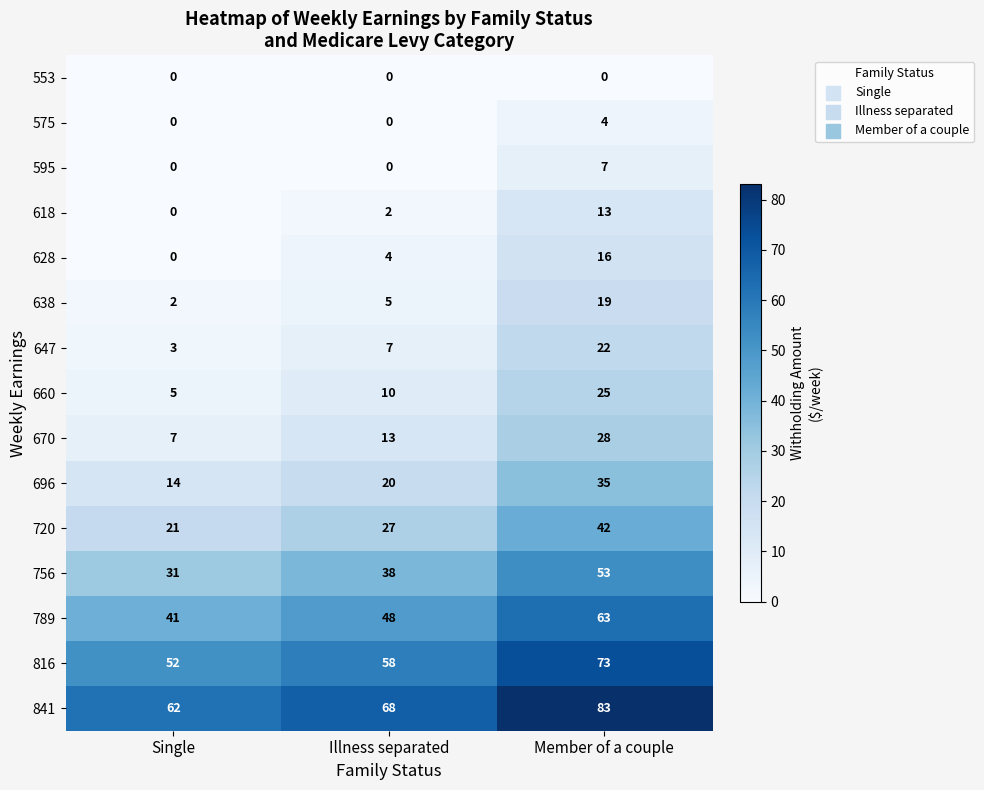

What is the highest value of the 670 series?

28